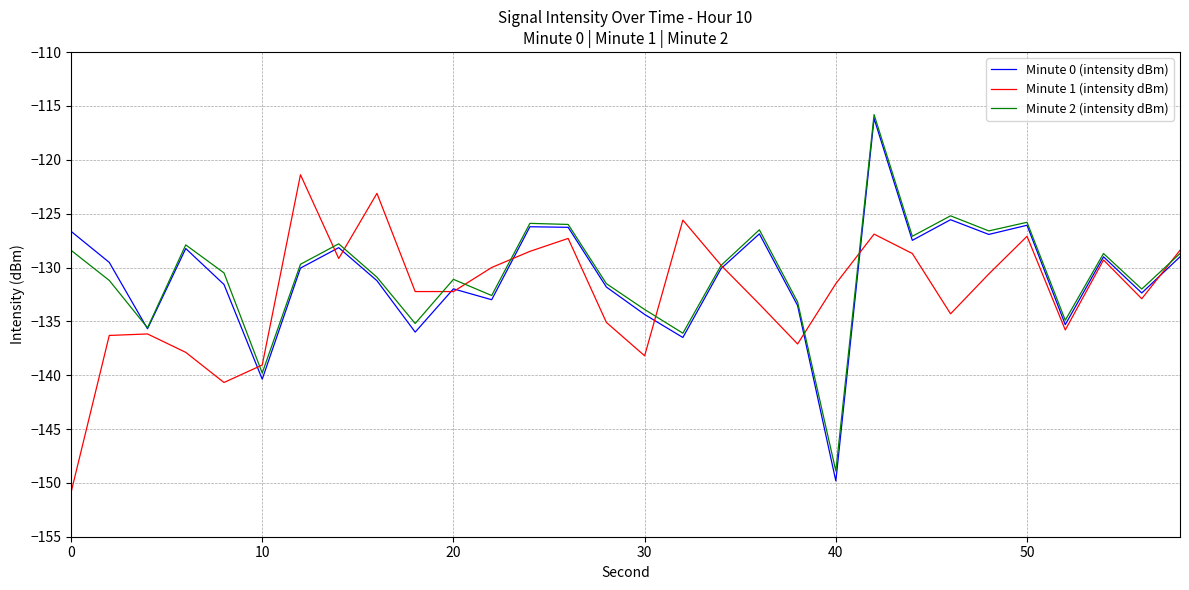

True or false: Minute 0 (intensity dBm) has more than 1 interior local peaks.

True